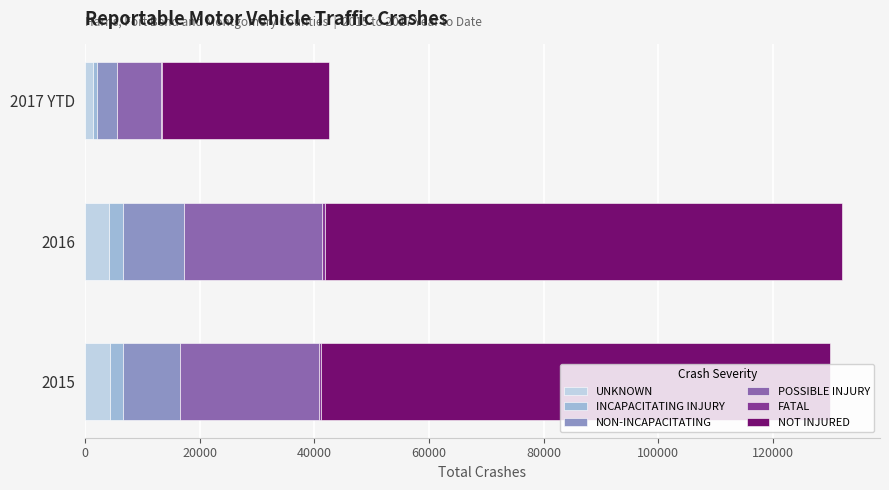

Count the number of data series in this chart.

6